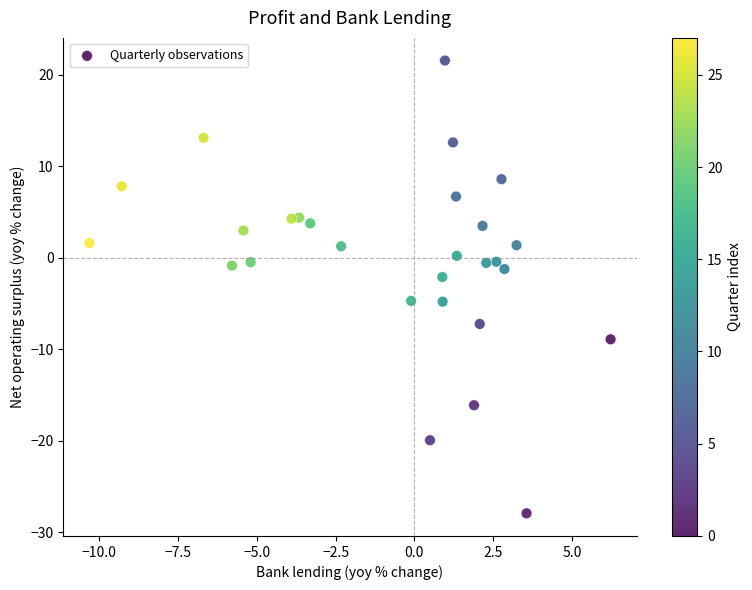

What Y value in the scatter plot is closest to -3?

-2.1